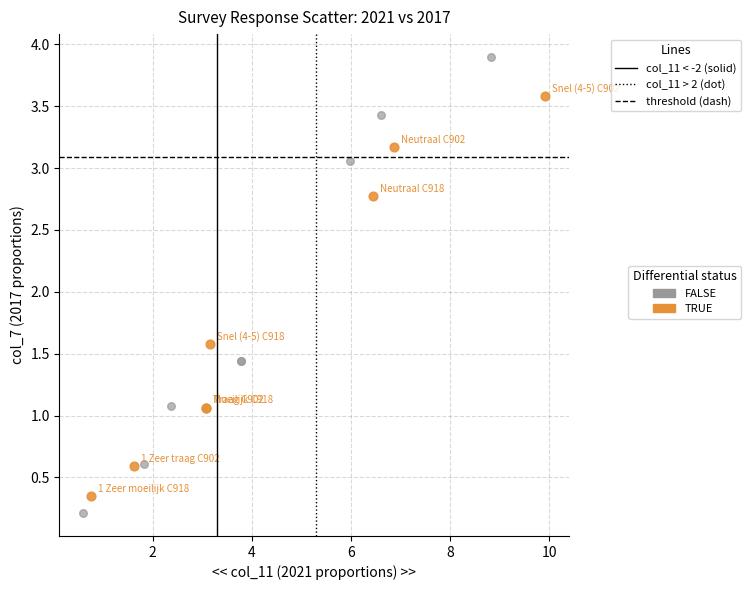

Which series has the widest spread of Y values?

FALSE